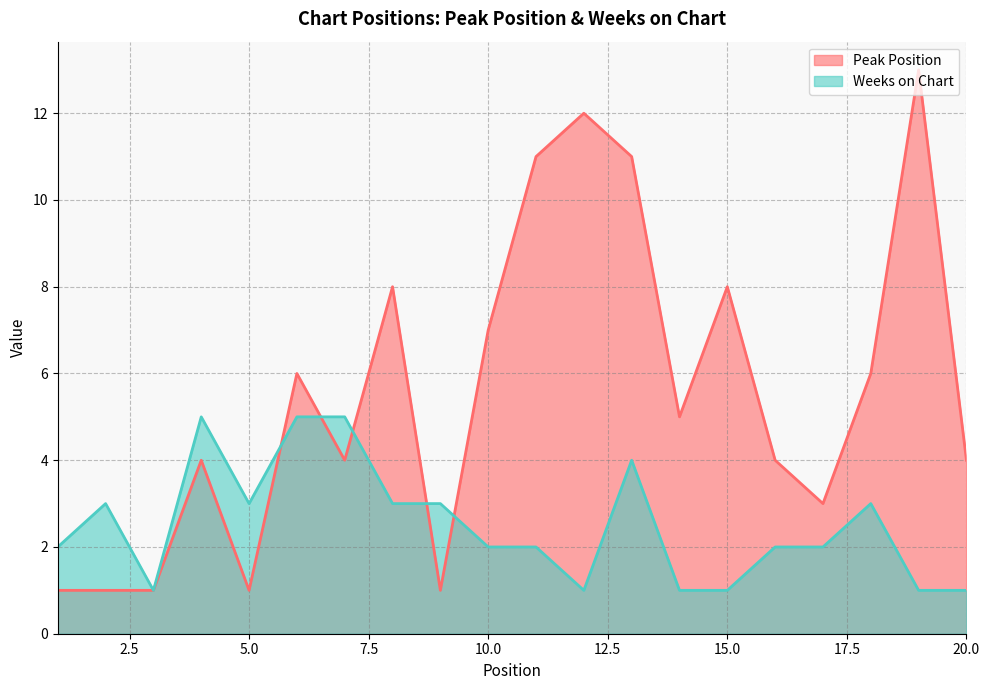

How many lines are shown in the chart?

2